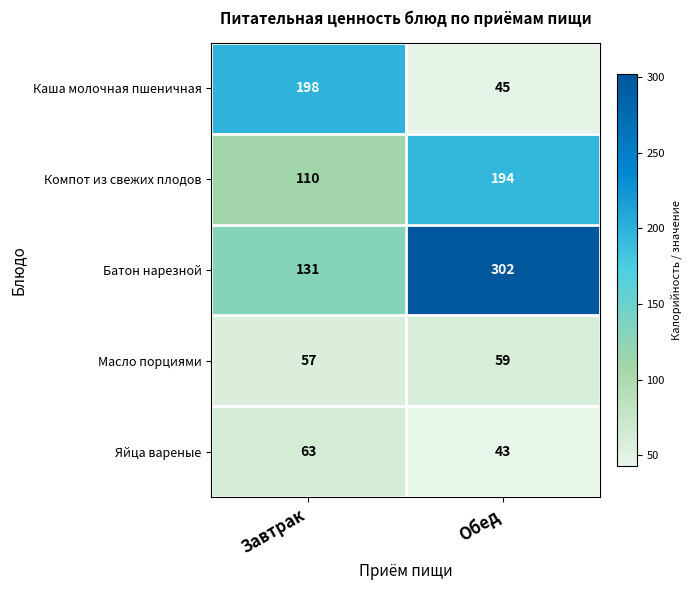

Which label corresponds to the smallest value in the chart?

Обед